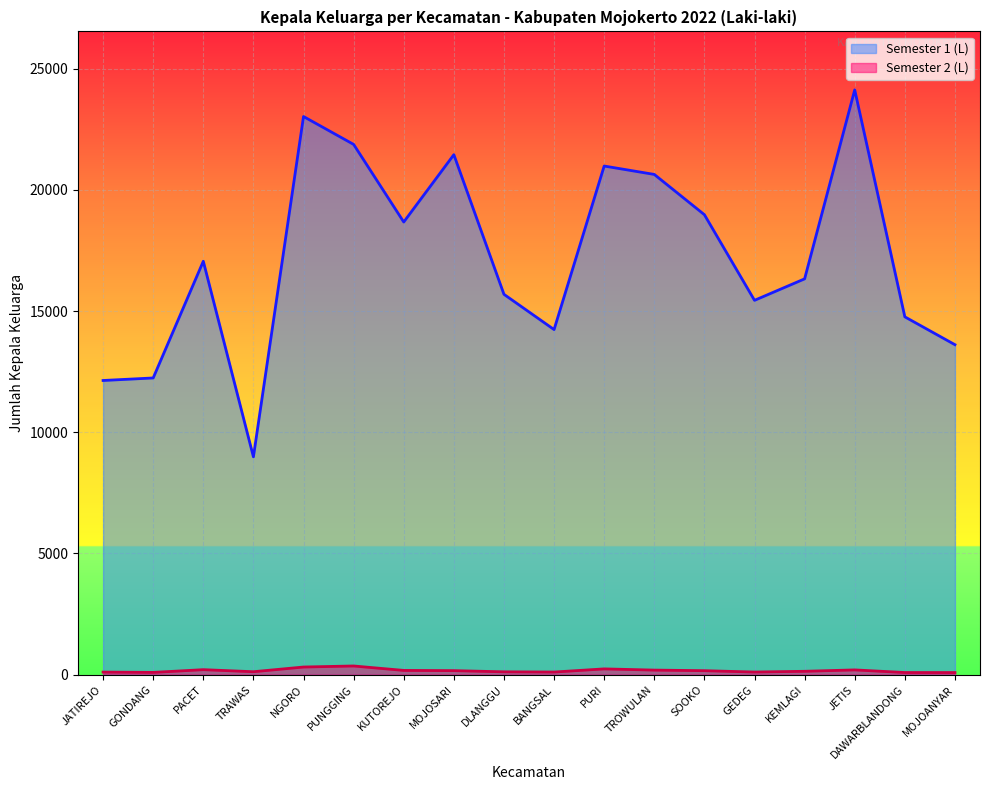

How many lines are shown in the chart?

2